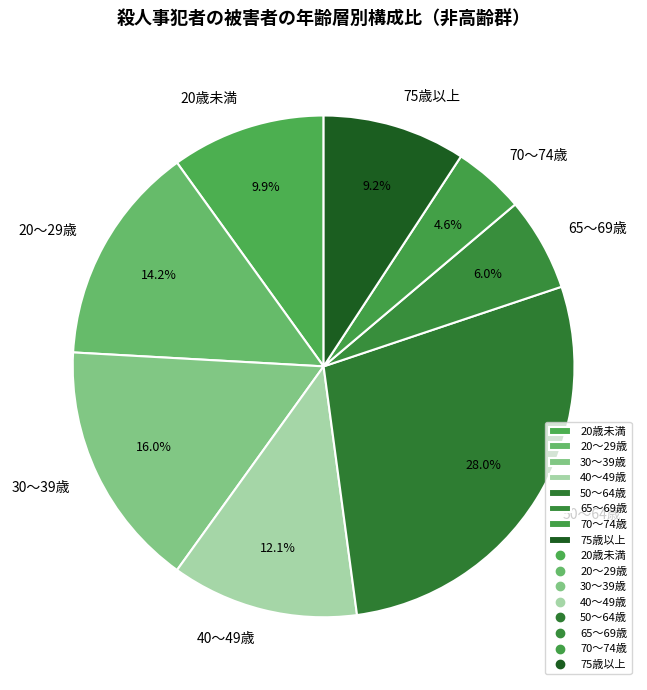

What is the ratio of the value at 75歳以上 to the value at 40～49歳?

0.8